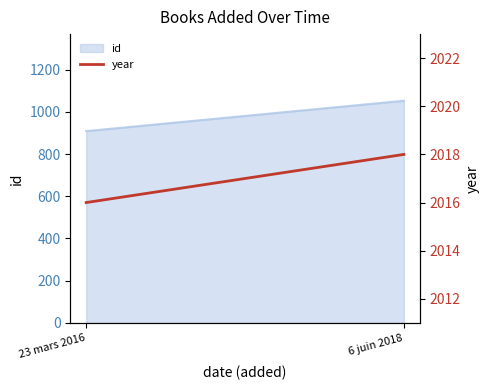

Rank the categories by value from highest to lowest.

6 juin 2018, 23 mars 2016